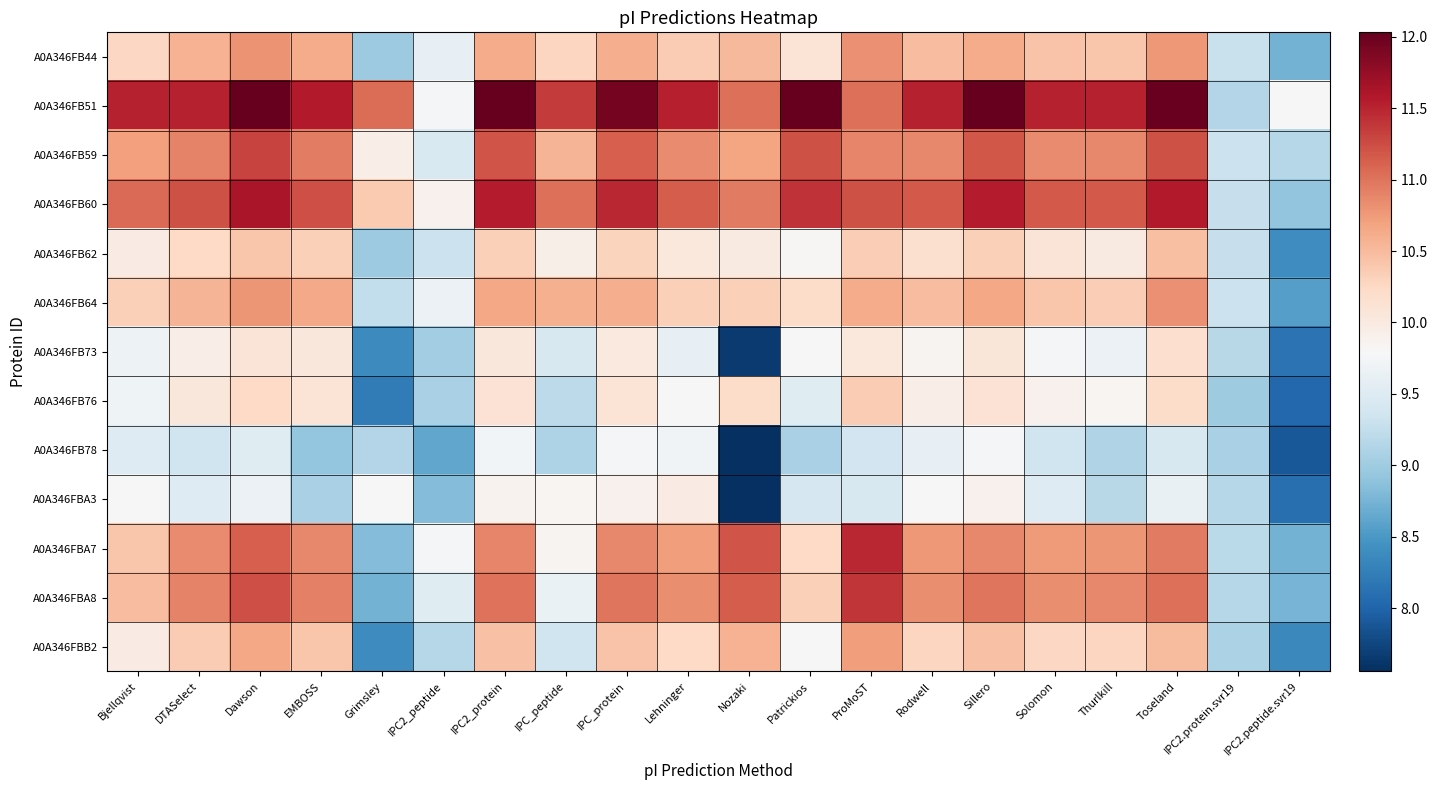

At IPC2_protein, list the series in order from smallest to largest.

A0A346FB78, A0A346FBA3, A0A346FB73, A0A346FB76, A0A346FB62, A0A346FBB2, A0A346FB44, A0A346FB64, A0A346FBA7, A0A346FBA8, A0A346FB59, A0A346FB60, A0A346FB51